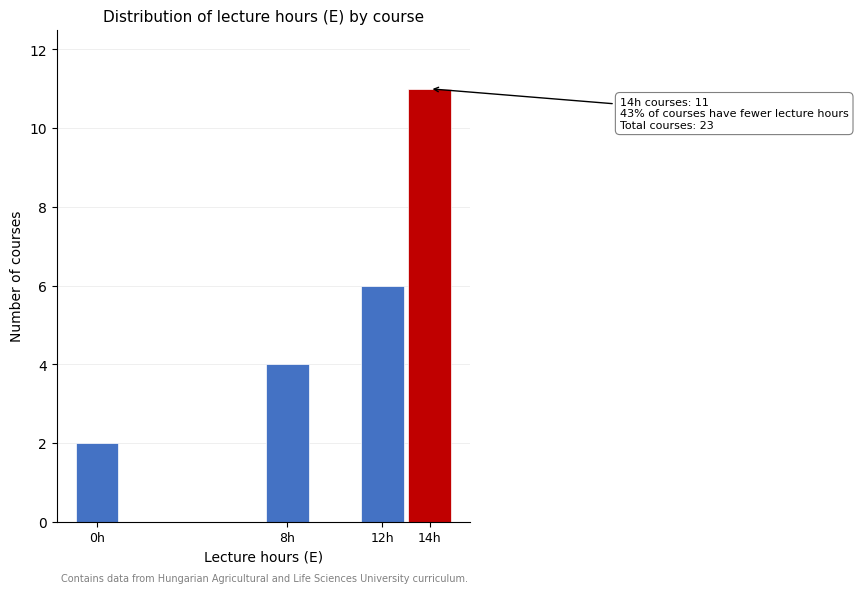

Reading left to right, extract all data points from this chart.

2	4	6	11